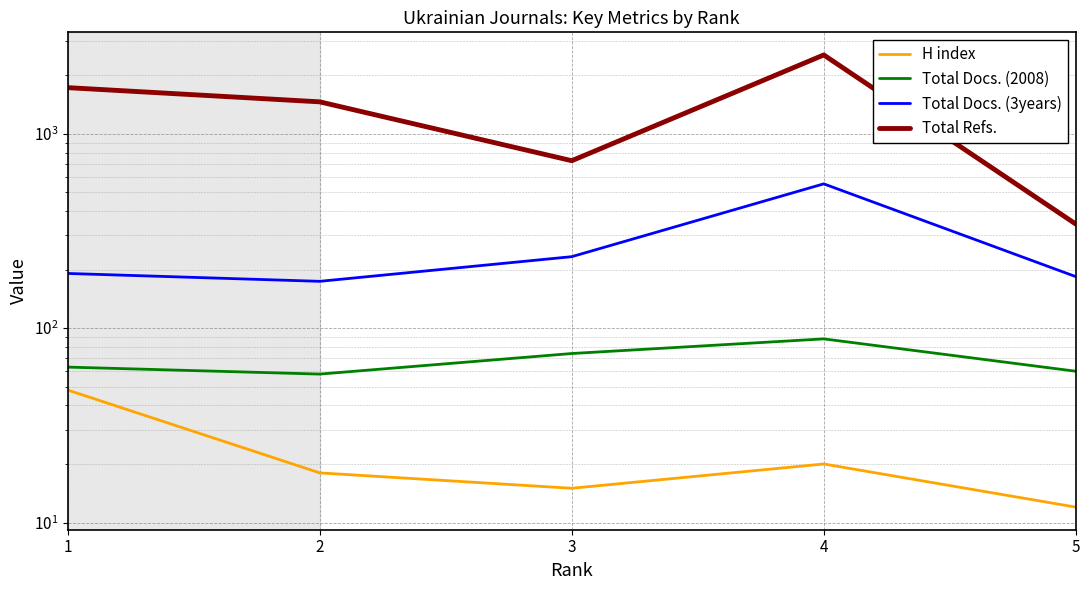

How many data points in Total Docs. (2008) are less than 63?

2